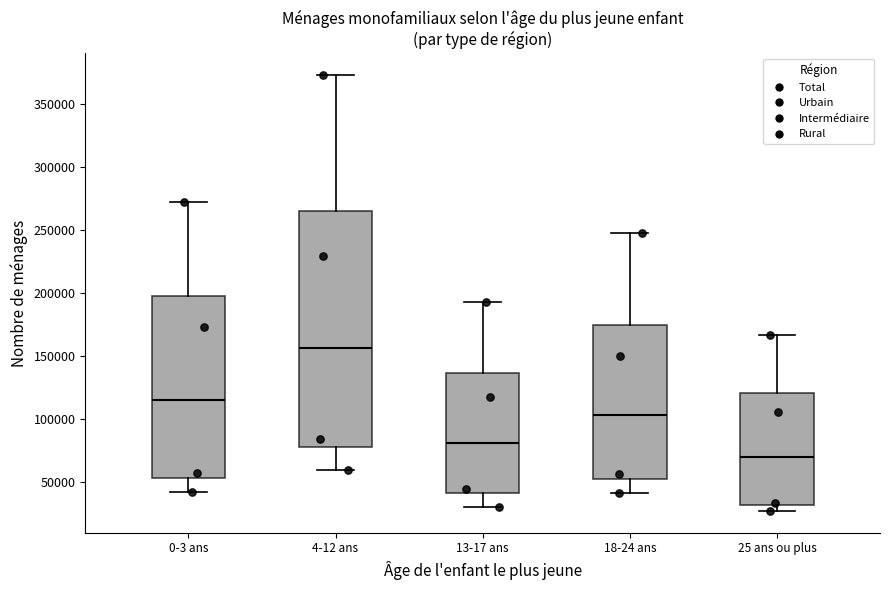

Where does the upper whisker of the box for 13-17 ans end on the y-axis? The values are not printed on the chart, so give them approximately, as read against the axis.

195000